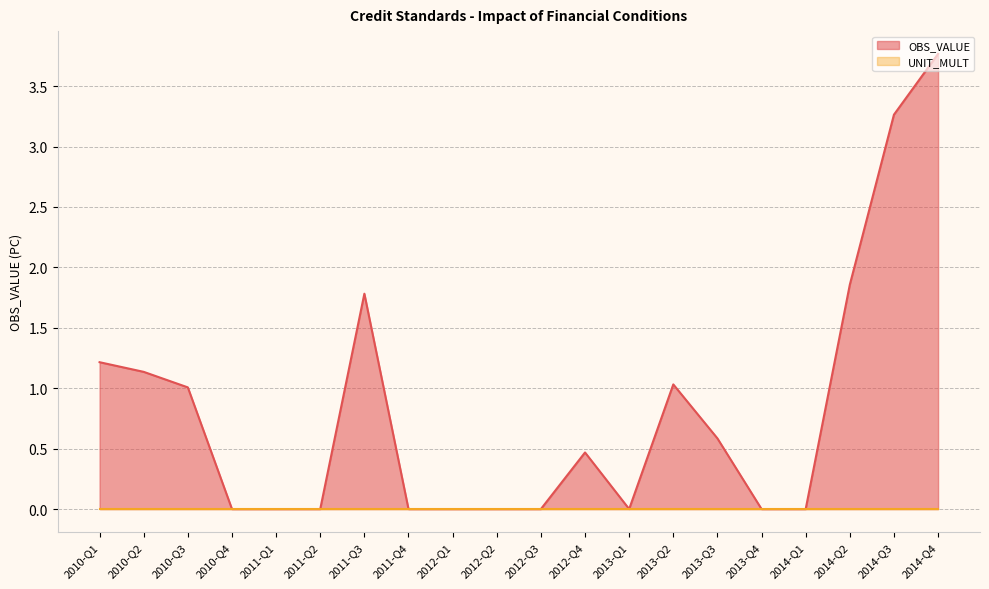

Reading left to right, list all the values displayed in this chart.

2010-Q1=1.2	2010-Q2=1.1	2010-Q3=1.0	2010-Q4=0.0	2011-Q1=0.0	2011-Q2=0.0	2011-Q3=1.8	2011-Q4=0.0	2012-Q1=0.0	2012-Q2=0.0	2012-Q3=0.0	2012-Q4=0.5	2013-Q1=0.0	2013-Q2=1.0	2013-Q3=0.6	2013-Q4=0.0	2014-Q1=0.0	2014-Q2=1.9	2014-Q3=3.3	2014-Q4=3.8